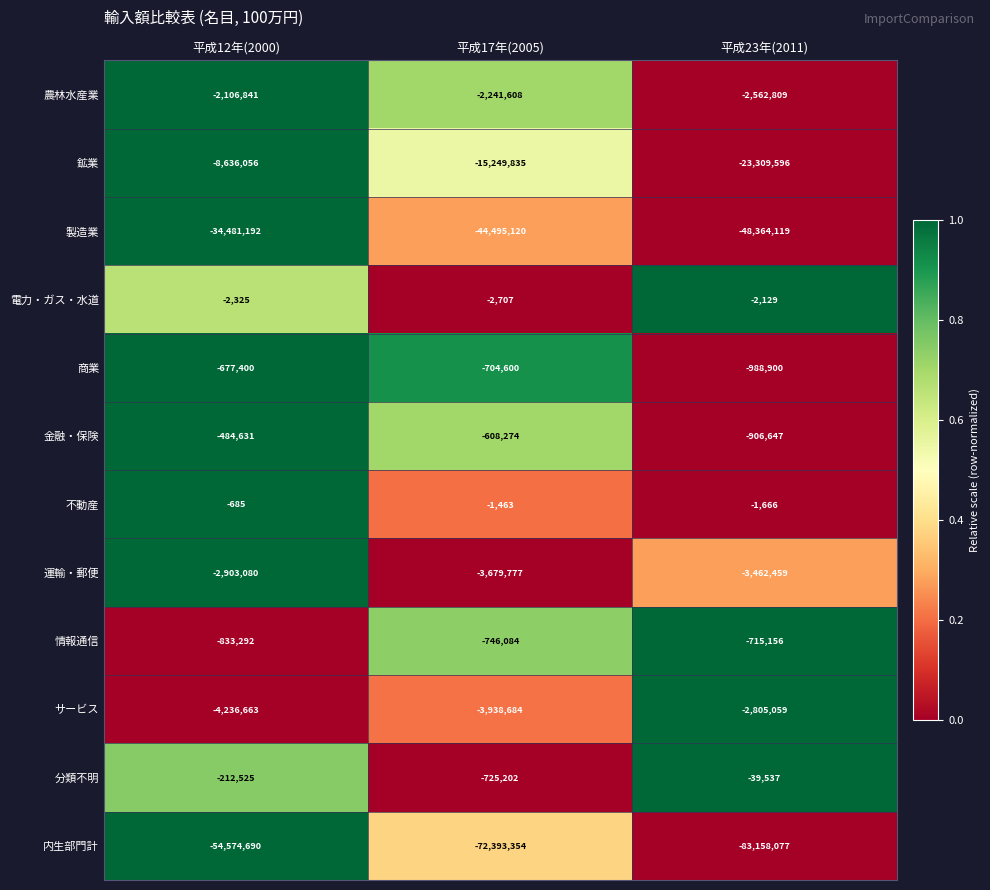

What is the average value of the サービス series?

-3660135